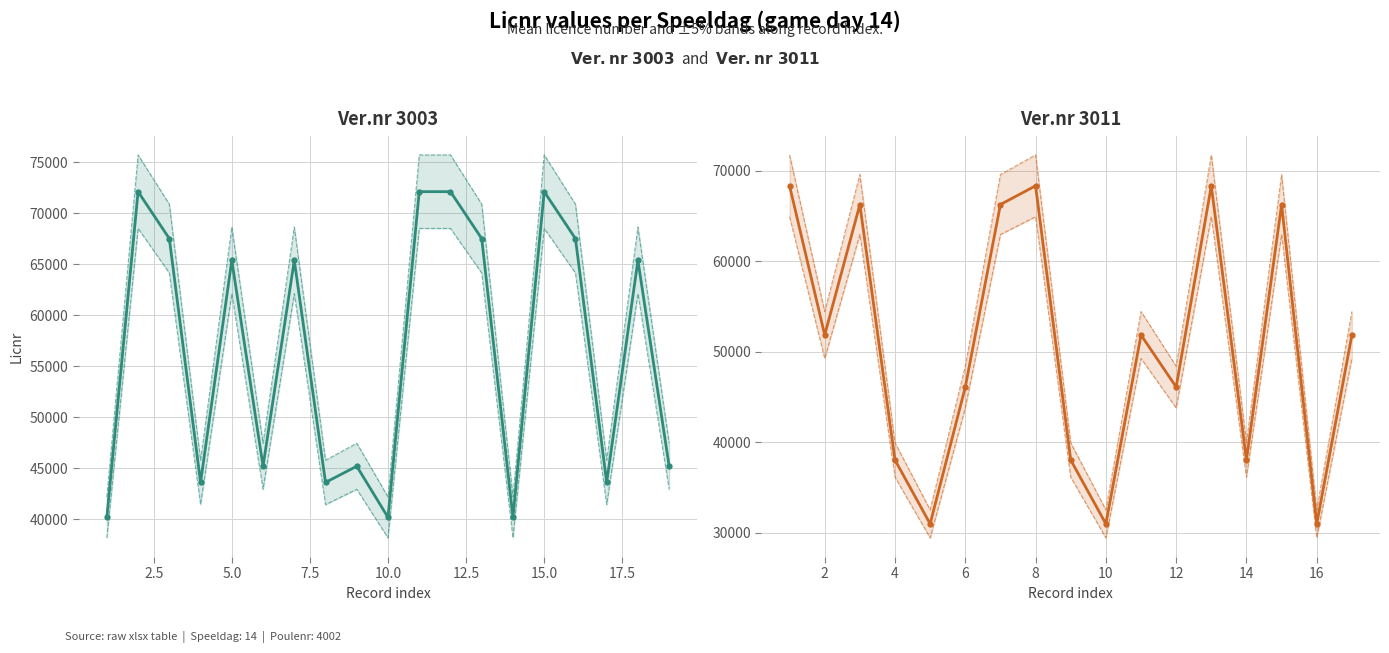

What is the value of the Poulenr point at the 5th from the left?

4002